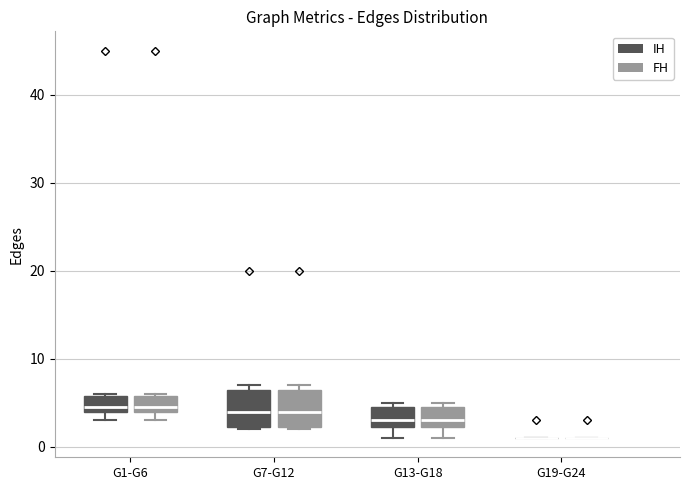

Reading left to right, transcribe this box plot: for each box, give where its median line is, the range the box spans, and where its two whiskers end, as read against the y-axis. The values are not printed on the chart, so give them approximately, as read against the axis.

G1-G6 (IH): median 5, box 4 to 6, whiskers 3 to 6
G1-G6 (FH): median 5, box 4 to 6, whiskers 3 to 6
G7-G12 (IH): median 4, box 2 to 7, whiskers 2 to 7 (just above the box's upper edge)
G7-G12 (FH): median 4, box 2 to 7, whiskers 2 to 7 (just above the box's upper edge)
G13-G18 (IH): median 3, box 2 to 5, whiskers 1 to 5 (just above the box's upper edge)
G13-G18 (FH): median 3, box 2 to 5, whiskers 1 to 5 (just above the box's upper edge)
G19-G24 (IH): box collapsed to a line at 1, whiskers 1 to 1
G19-G24 (FH): box collapsed to a line at 1, whiskers 1 to 1